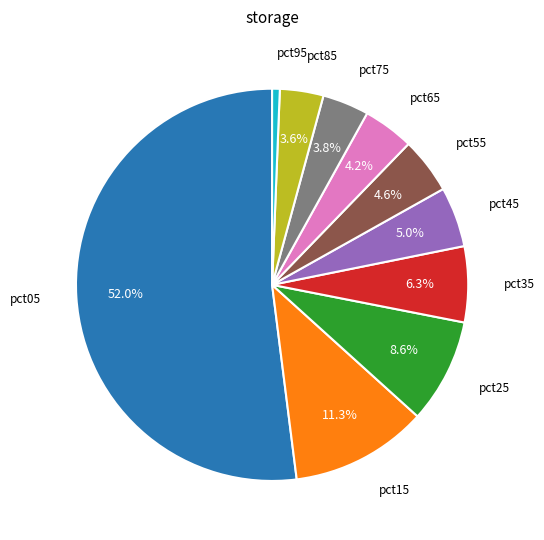

Is there any slice that represents more than half of the pie?

Yes